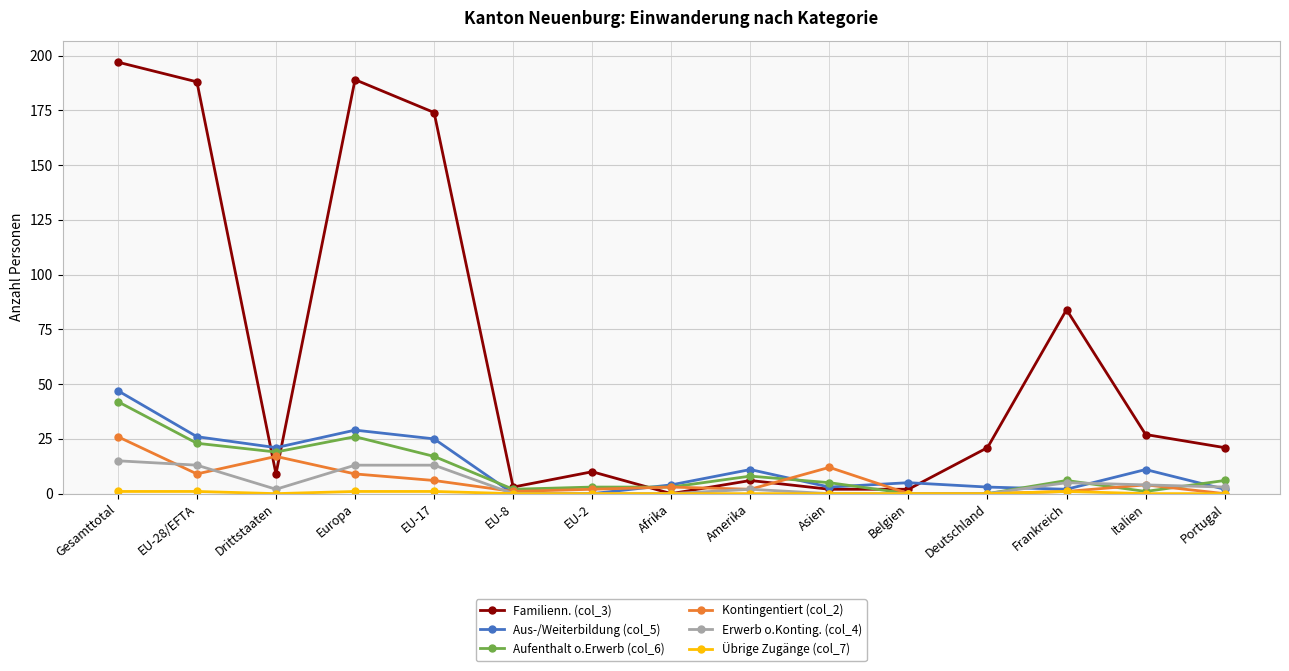

What is the label of the 3rd point from the left?

Drittstaaten